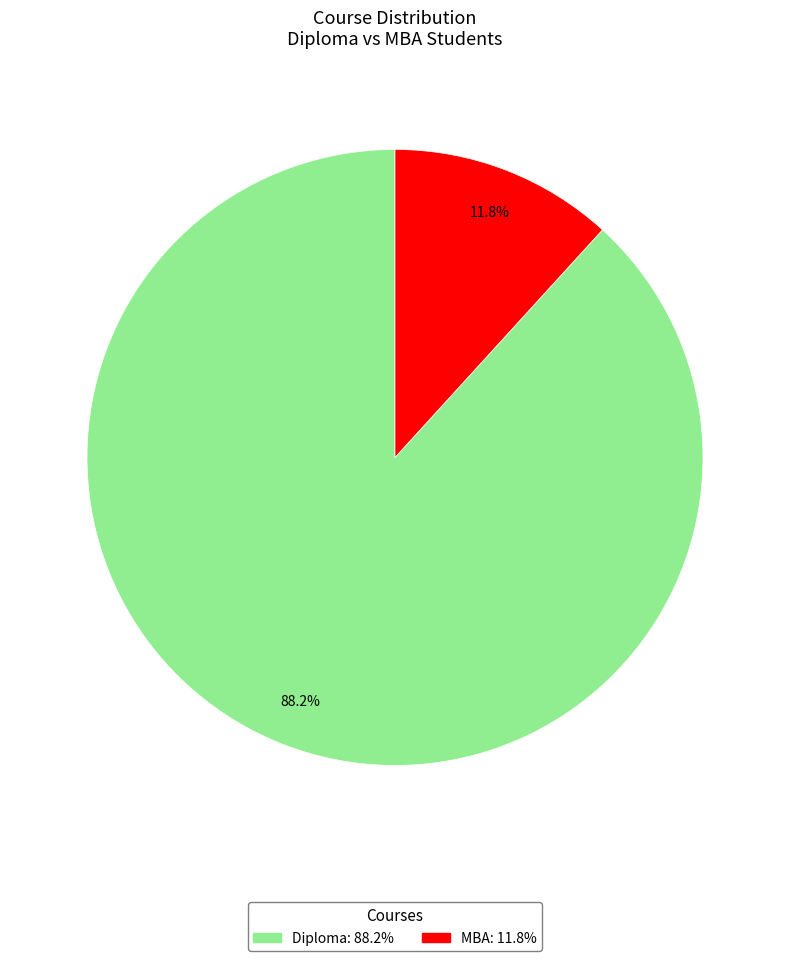

Rank the categories by value from highest to lowest.

Diploma, MBA